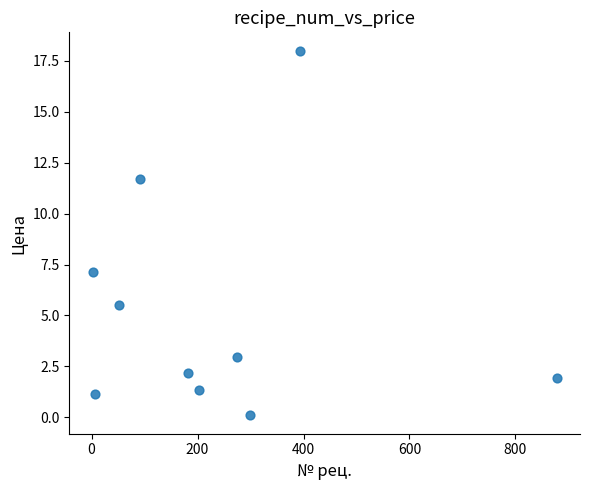

What is the range of X values (max minus min)?

876.0